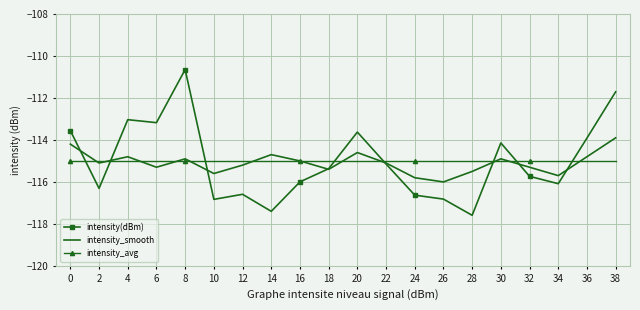

After their last crossing, which series has the higher values: intensity_avg or intensity_smooth?

intensity_smooth